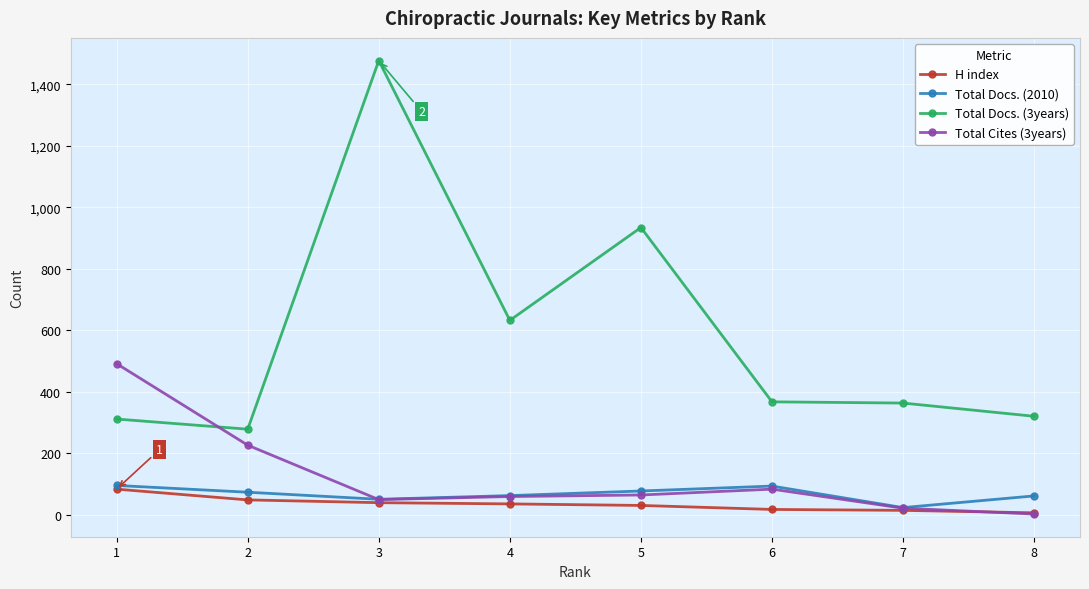

Which series has the widest spread of values?

Total Docs. (3years)